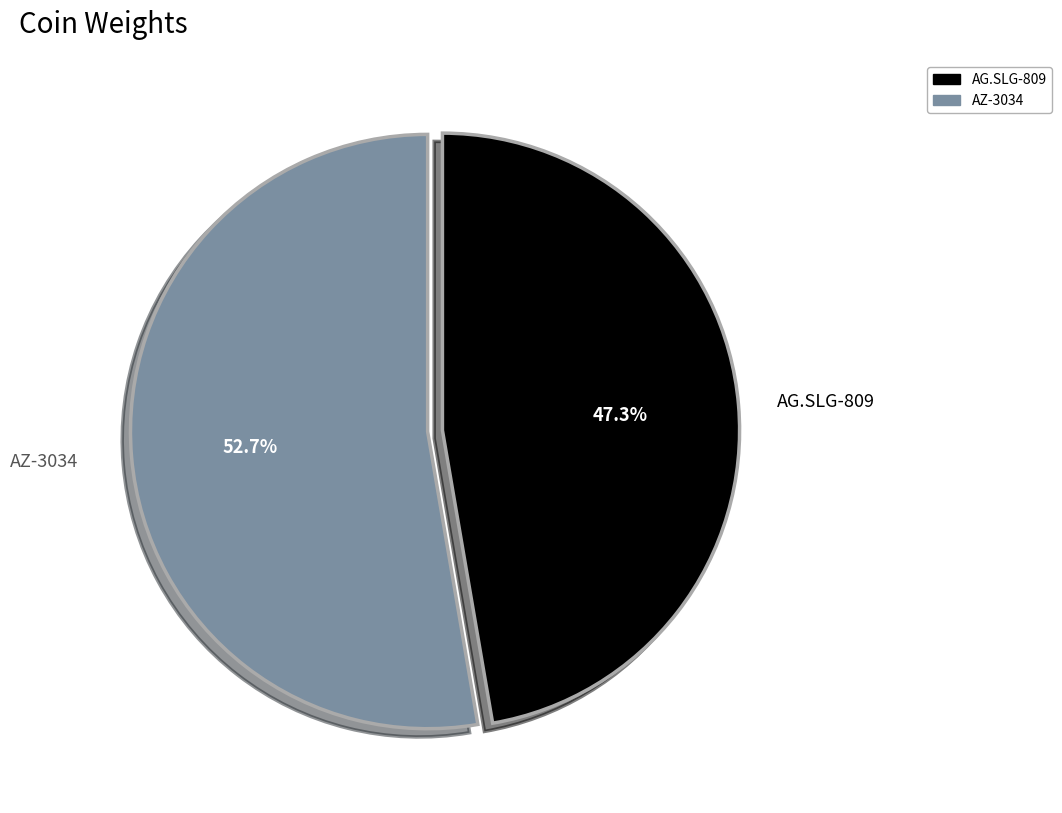

How much of the chart is everything except AZ-3034?

47.3%